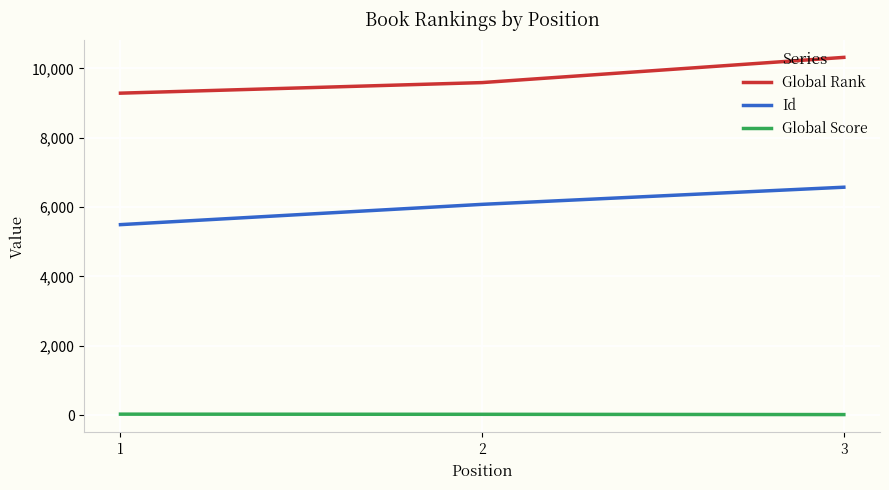

At 3, list the series in order from smallest to largest.

Global Score, Id, Global Rank